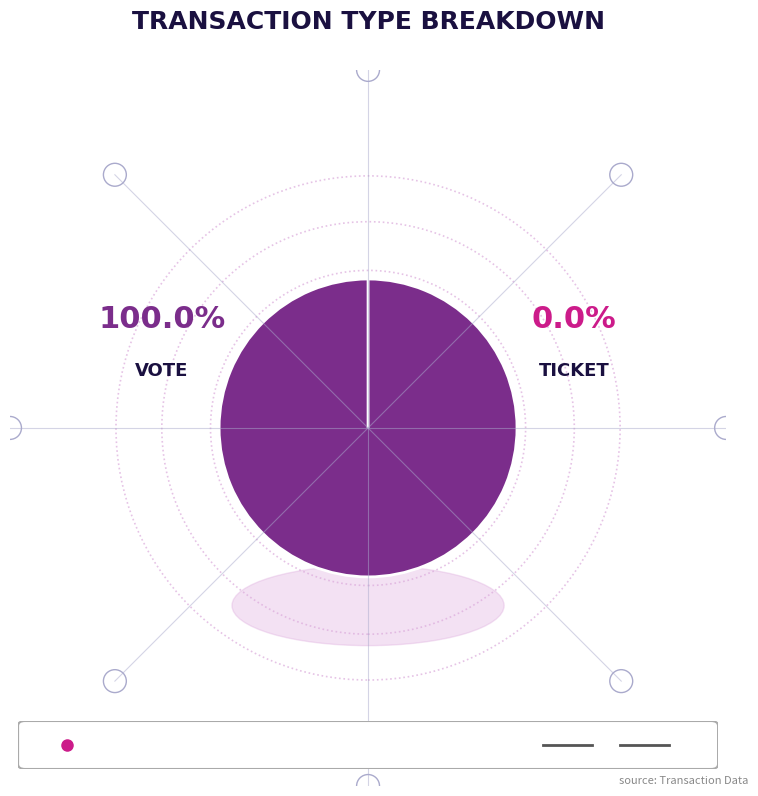

What is the largest slice in the pie chart?

Vote